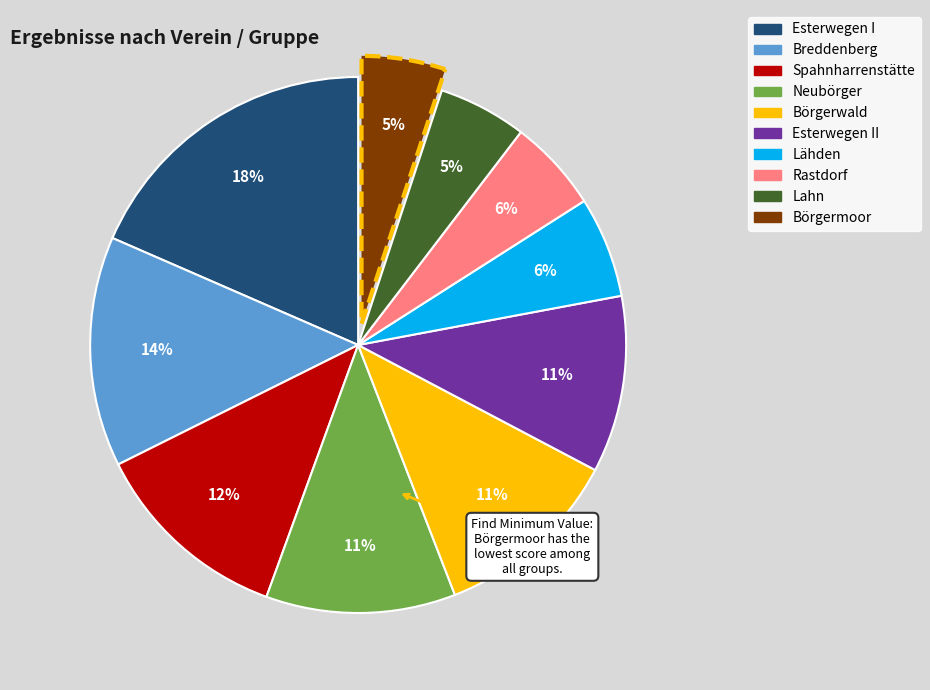

To the nearest percent, what is the average slice percentage?

10%